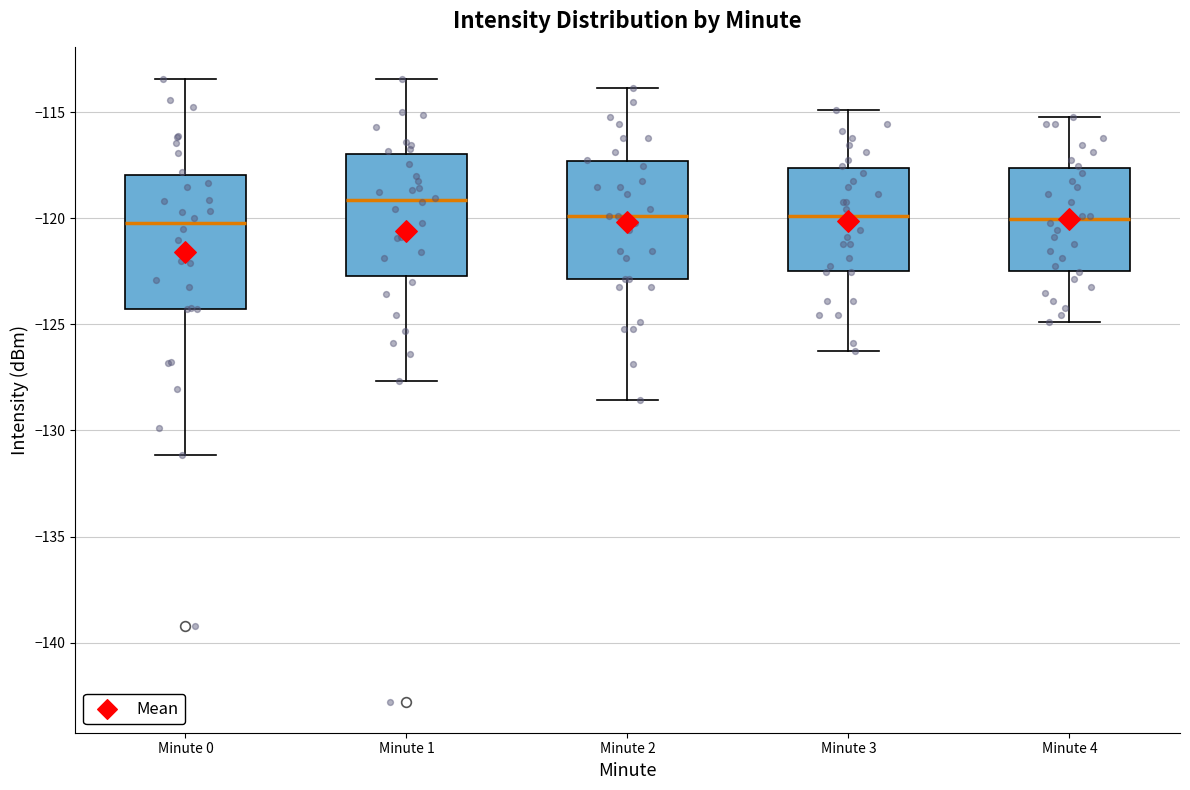

Comparing the boxes themselves (not the whiskers), which one is the tallest?

Minute 0